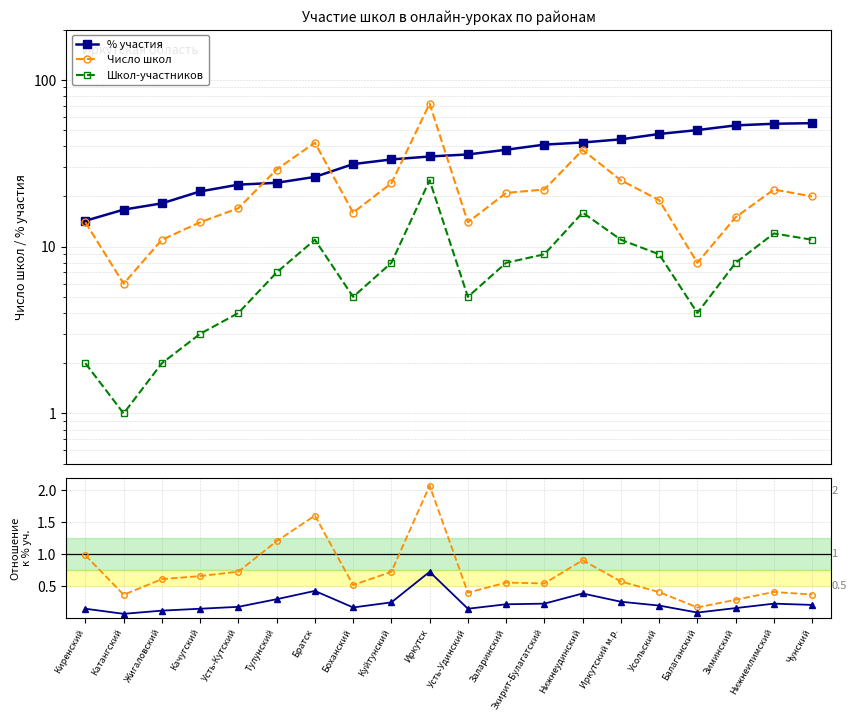

Which series has the largest total across all categories?

% участия